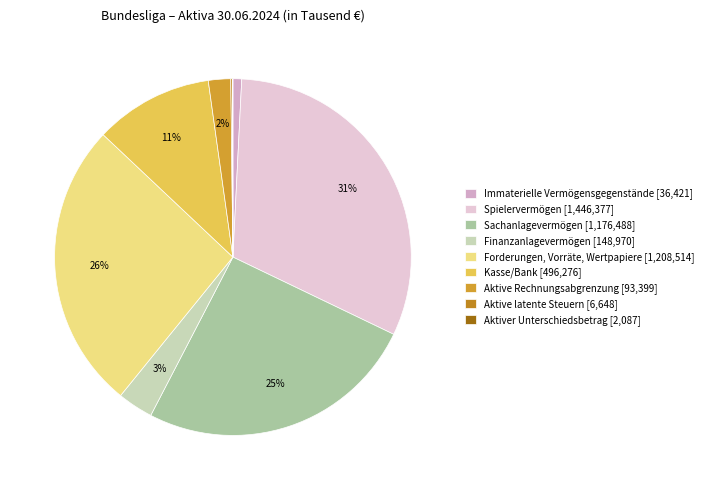

What is the smallest slice in the pie chart?

Aktiver Unterschiedsbetrag